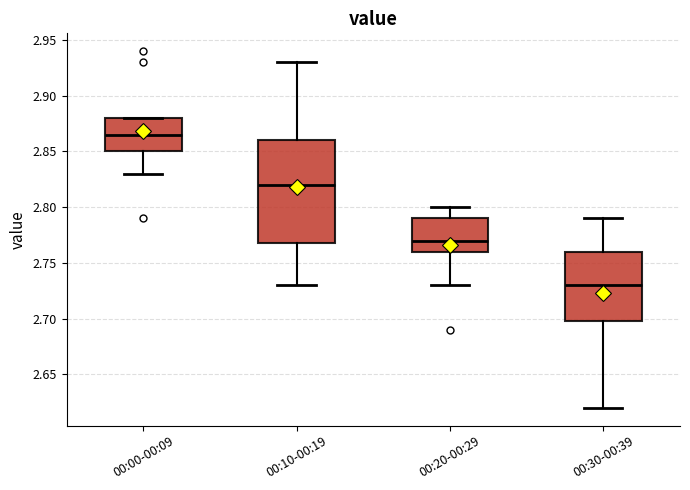

Reading left to right, transcribe this box plot: for each box, give where its median line is, the range the box spans, and where its two whiskers end, as read against the y-axis. The values are not printed on the chart, so give them approximately, as read against the axis.

00:00-00:09: median 2.865, box 2.850 to 2.880, whiskers 2.830 to 2.880
00:10-00:19: median 2.820, box 2.770 to 2.860, whiskers 2.730 to 2.930
00:20-00:29: median 2.770, box 2.760 to 2.790, whiskers 2.730 to 2.800
00:30-00:39: median 2.730, box 2.700 to 2.760, whiskers 2.620 to 2.790